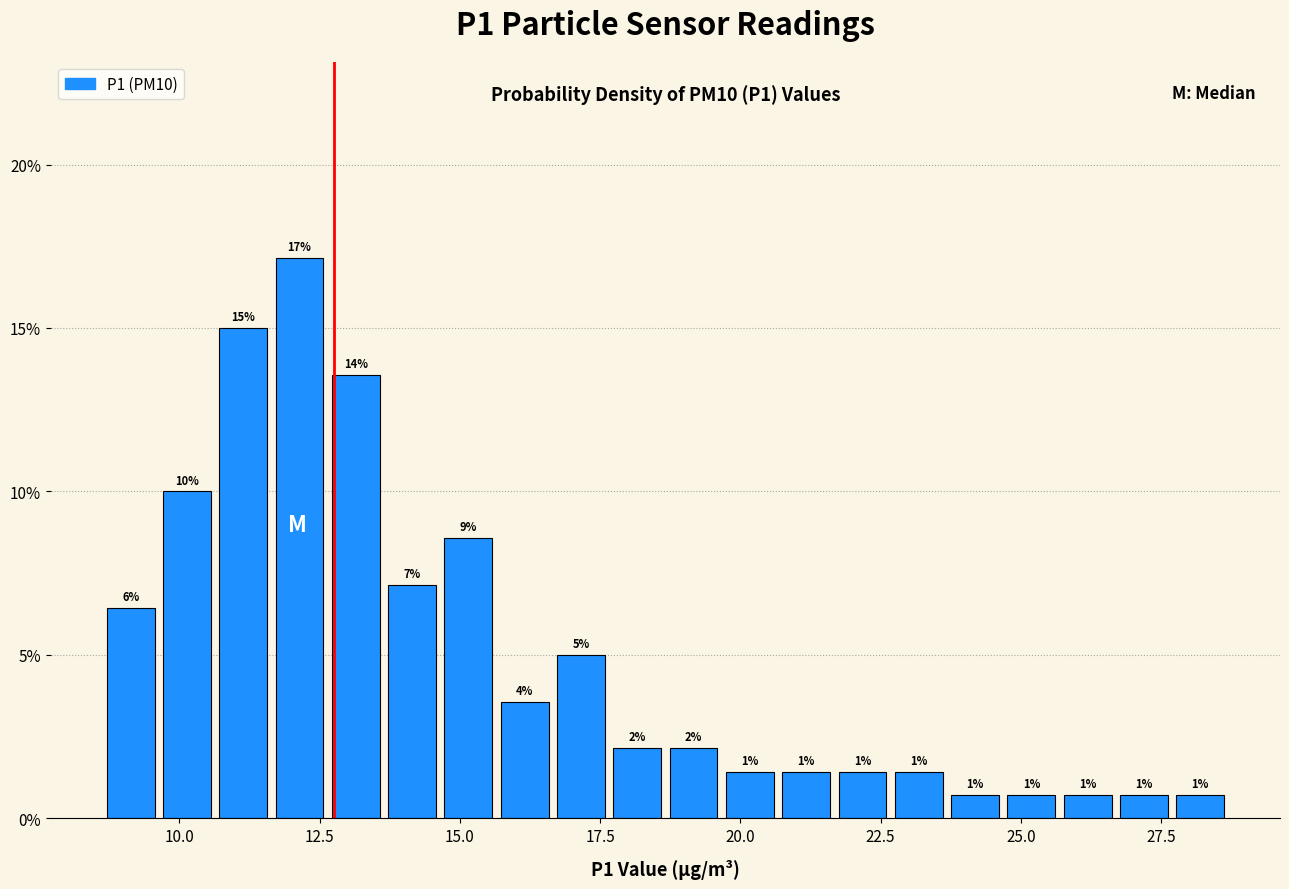

Read against the x-axis, roughly where is the centre of the tallest bar?

12.0